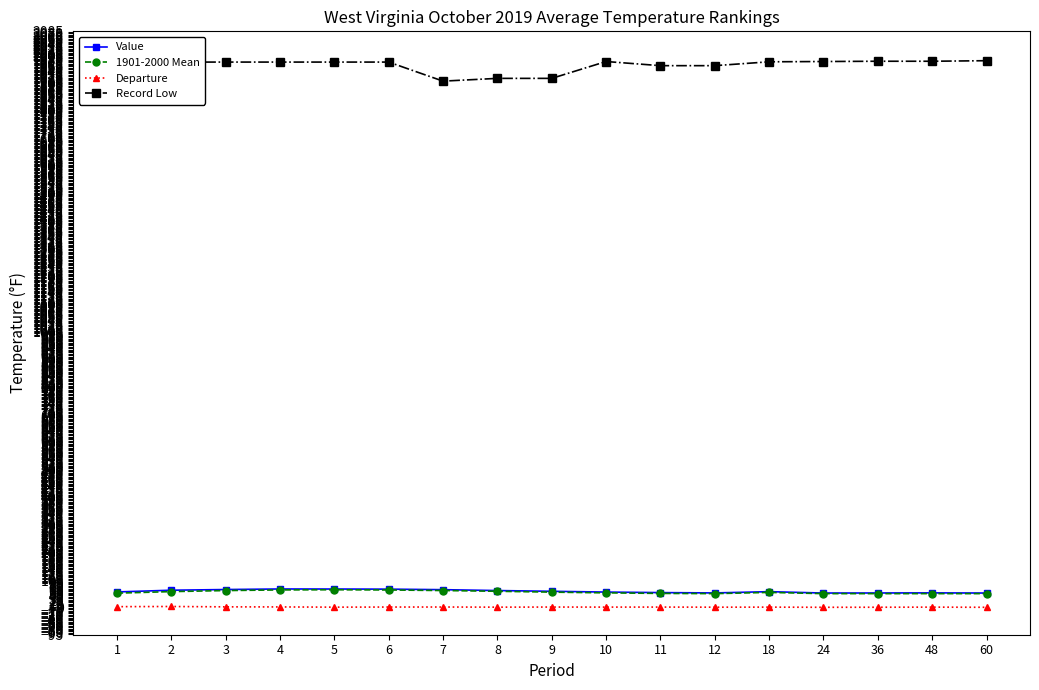

Which series has the largest total across all categories?

Record Low